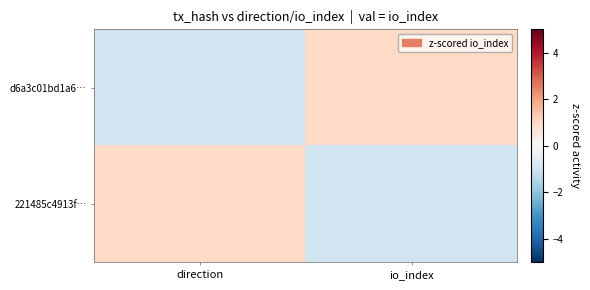

Which category has the highest value across all series?

io_index